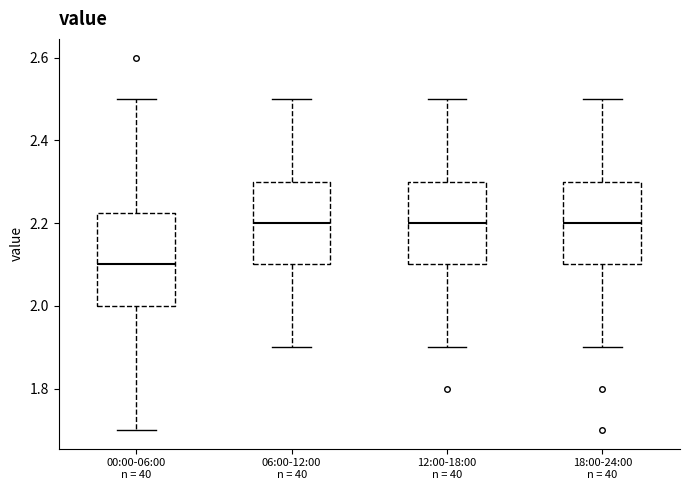

Which box has the lowest median line?

00:00-06:00 n = 40